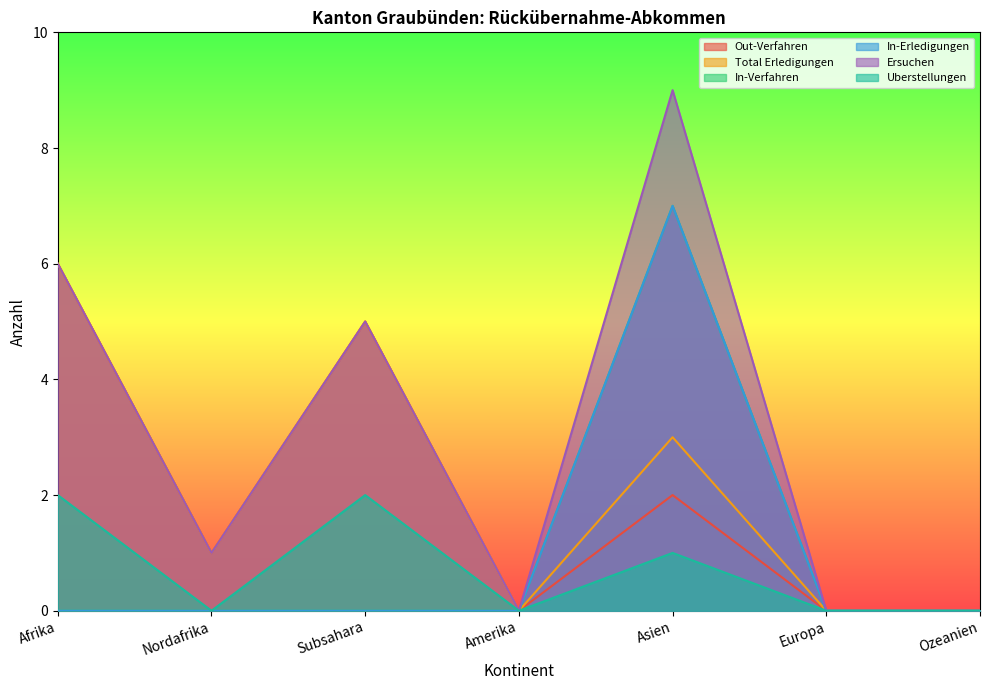

Rank the series by their maximum value, from highest to lowest.

Ersuchen, In-Verfahren, In-Erledigungen, Out-Verfahren, Total Erledigungen, Uberstellungen